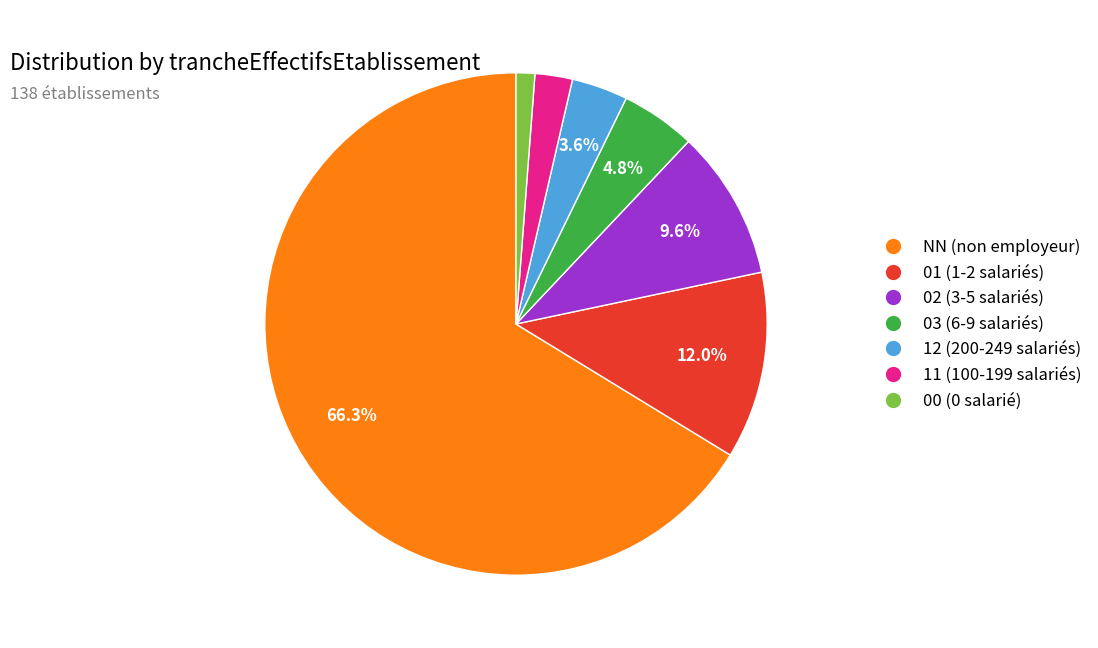

How many slices are in this pie chart?

7